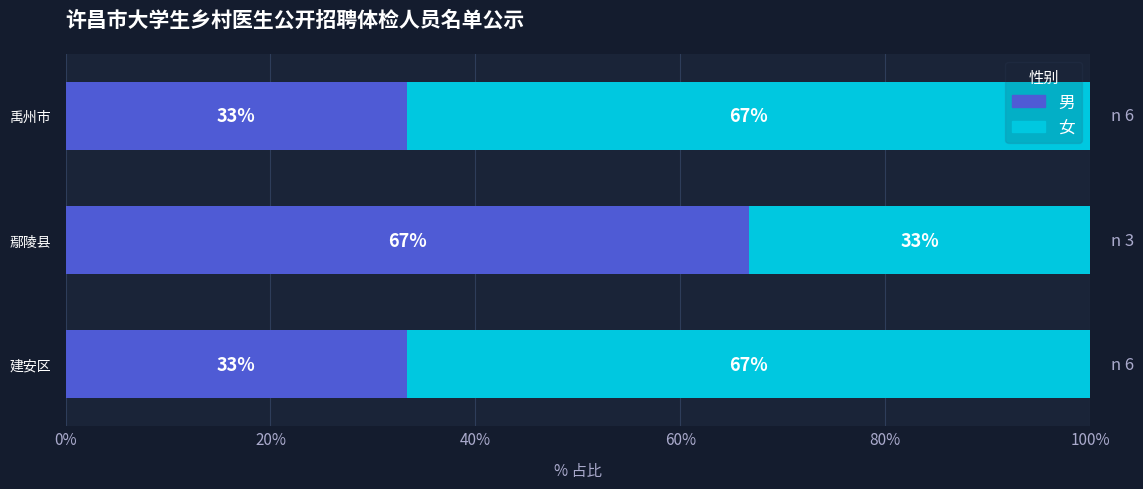

At which label is 男 closest to 49?

建安区